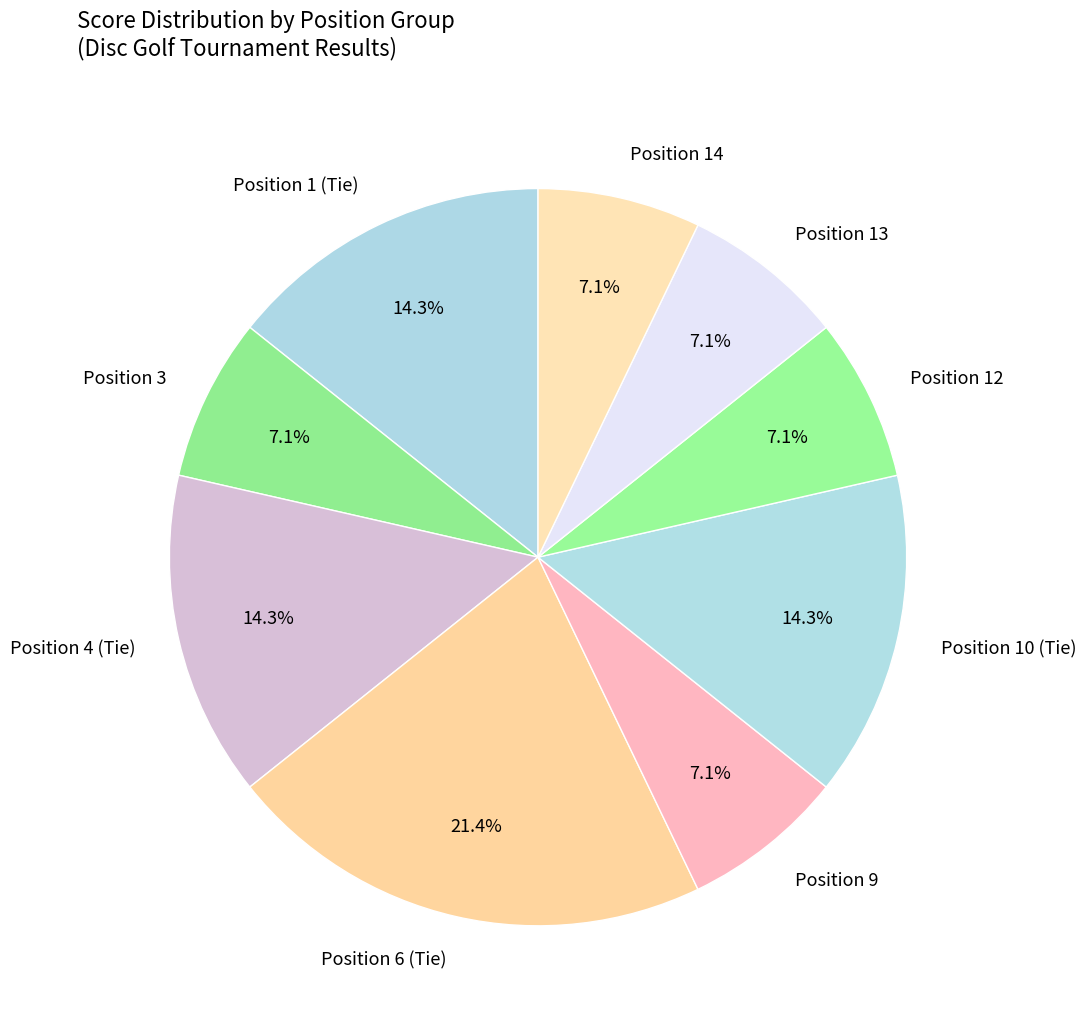

Which category has the biggest portion of the pie?

Position 6 (Tie)